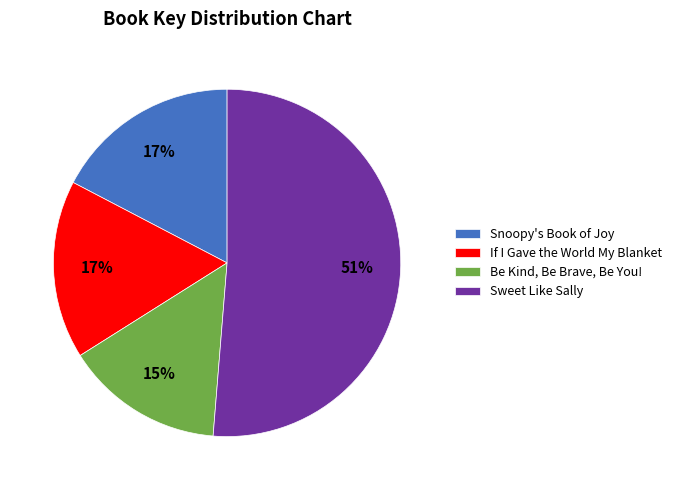

The Snoopy's Book of Joy slice represents 4% of the pie. True or false?

False